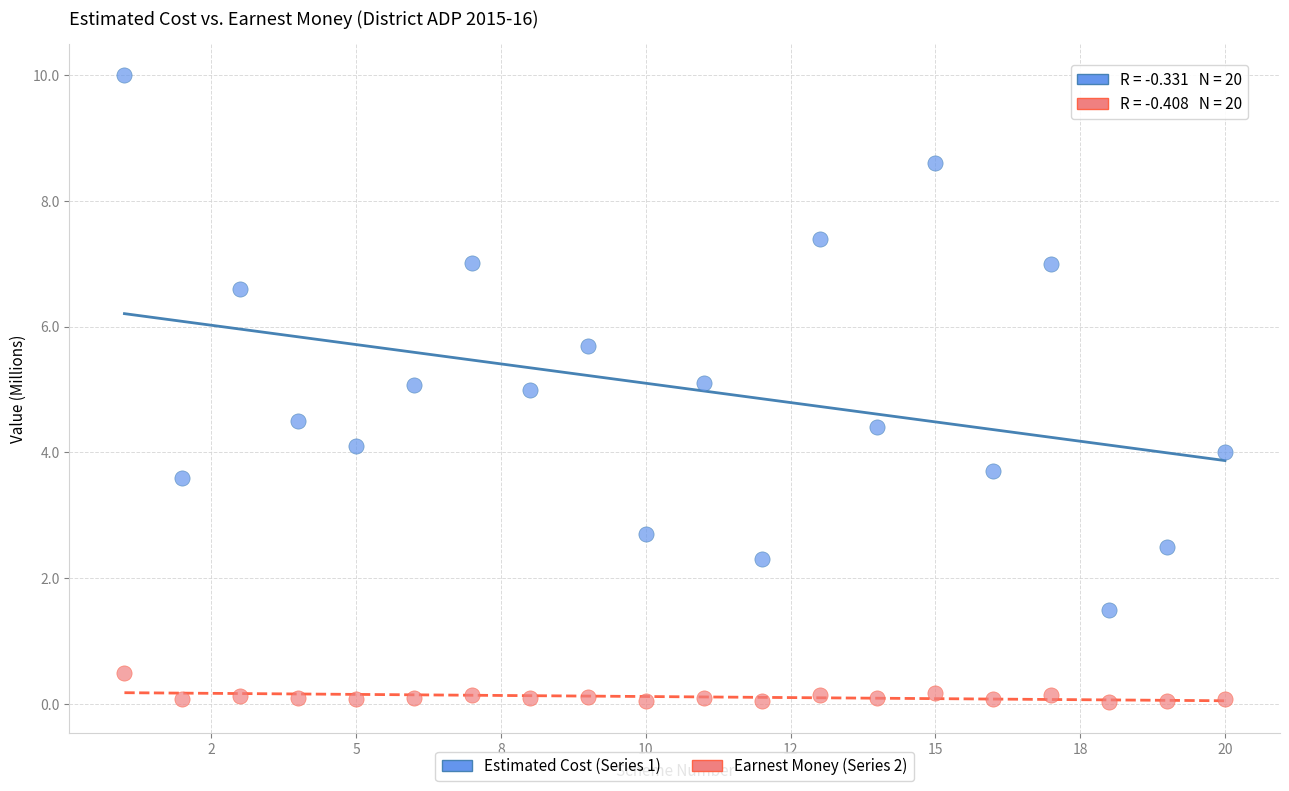

Which series contains the lowest Y value?

Earnest Money (Series 2)